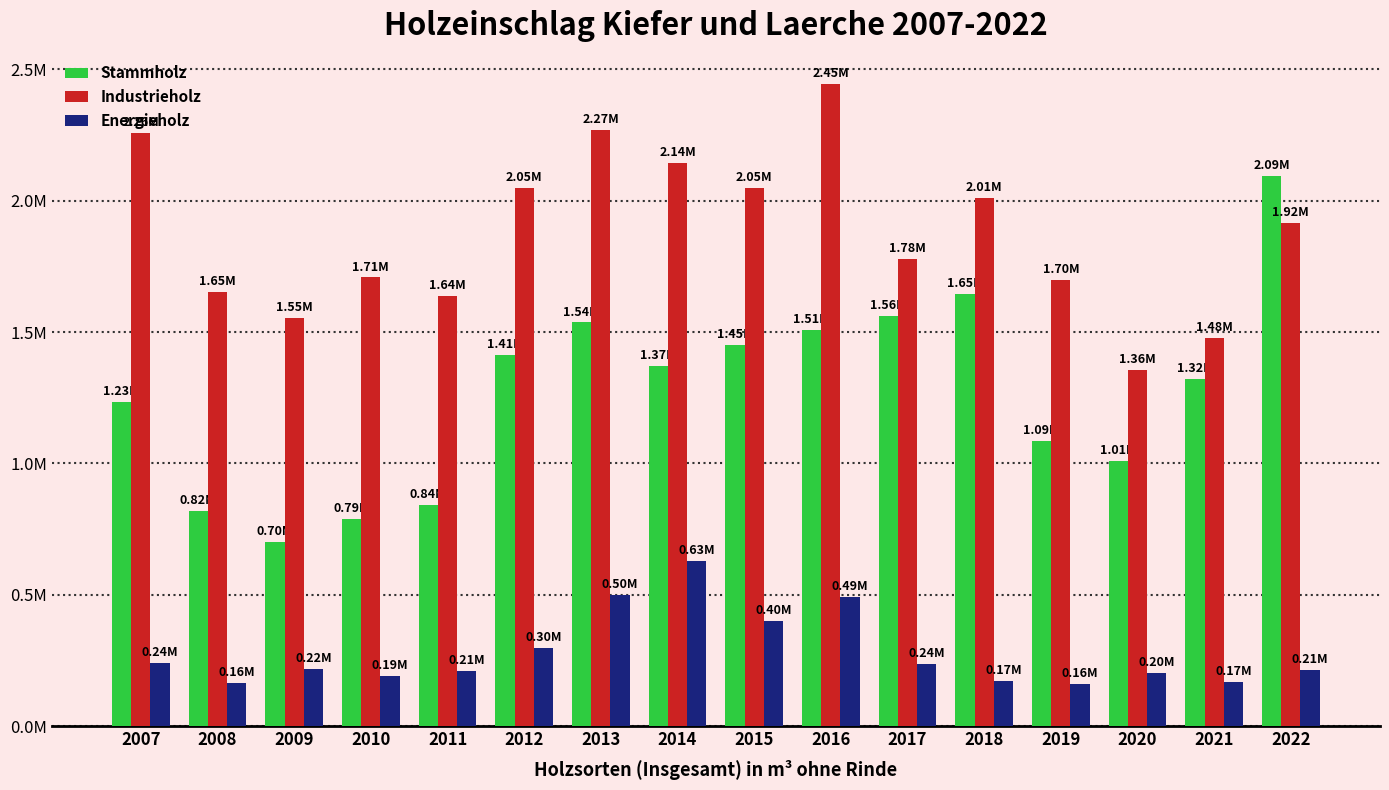

Does the chart contain stacked bars?

No